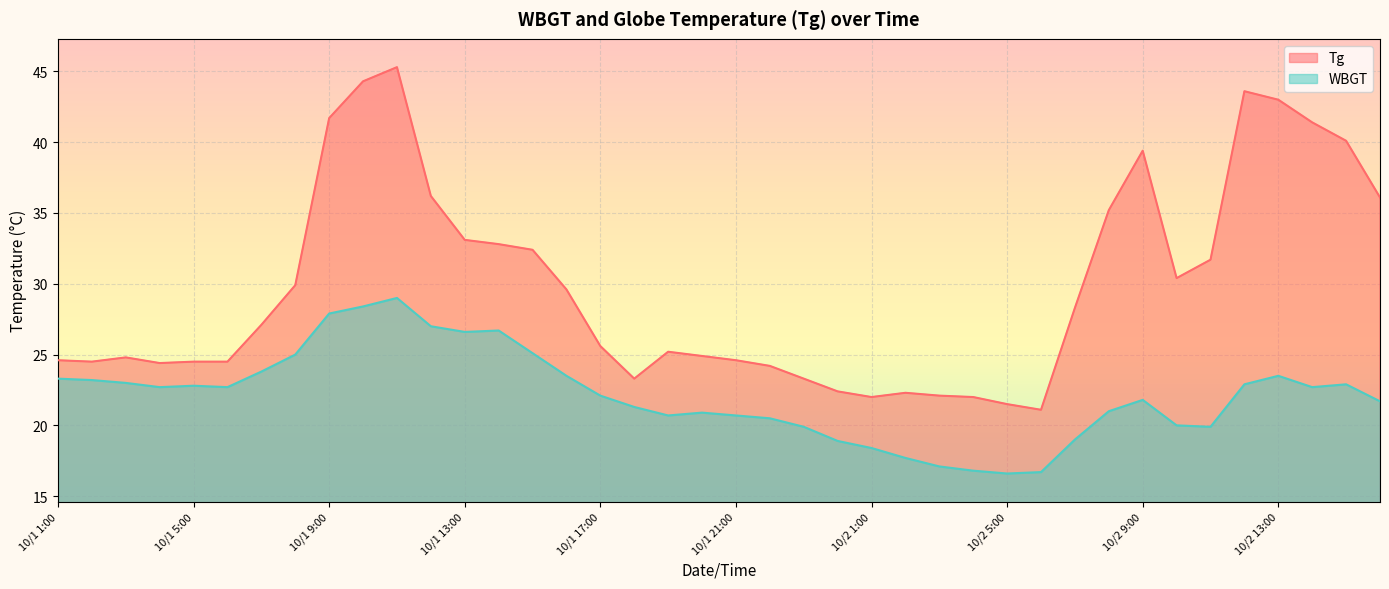

Reading left to right, transcribe all the data shown in this chart.

Tg: 10/1 1:00=24.6	10/1 2:00=24.5	10/1 3:00=24.8	10/1 4:00=24.4	10/1 5:00=24.5	10/1 6:00=24.5	10/1 7:00=27.1	10/1 8:00=29.9	10/1 9:00=41.7	10/1 10:00=44.3	10/1 11:00=45.3	10/1 12:00=36.2	10/1 13:00=33.1	10/1 14:00=32.8	10/1 15:00=32.4	10/1 16:00=29.6	10/1 17:00=25.6	10/1 18:00=23.3	10/1 19:00=25.2	10/1 20:00=24.9	10/1 21:00=24.6	10/1 22:00=24.2	10/1 23:00=23.3	10/1 24:00=22.4	10/2 1:00=22.0	10/2 2:00=22.3	10/2 3:00=22.1	10/2 4:00=22.0	10/2 5:00=21.5	10/2 6:00=21.1	10/2 7:00=28.3	10/2 8:00=35.2	10/2 9:00=39.4	10/2 10:00=30.4	10/2 11:00=31.7	10/2 12:00=43.6	10/2 13:00=43.0	10/2 14:00=41.4	10/2 15:00=40.1	10/2 16:00=36.1
WBGT: 10/1 1:00=23.3	10/1 2:00=23.2	10/1 3:00=23.0	10/1 4:00=22.7	10/1 5:00=22.8	10/1 6:00=22.7	10/1 7:00=23.8	10/1 8:00=25.0	10/1 9:00=27.9	10/1 10:00=28.4	10/1 11:00=29.0	10/1 12:00=27.0	10/1 13:00=26.6	10/1 14:00=26.7	10/1 15:00=25.1	10/1 16:00=23.5	10/1 17:00=22.1	10/1 18:00=21.3	10/1 19:00=20.7	10/1 20:00=20.9	10/1 21:00=20.7	10/1 22:00=20.5	10/1 23:00=19.9	10/1 24:00=18.9	10/2 1:00=18.4	10/2 2:00=17.7	10/2 3:00=17.1	10/2 4:00=16.8	10/2 5:00=16.6	10/2 6:00=16.7	10/2 7:00=19.0	10/2 8:00=21.0	10/2 9:00=21.8	10/2 10:00=20.0	10/2 11:00=19.9	10/2 12:00=22.9	10/2 13:00=23.5	10/2 14:00=22.7	10/2 15:00=22.9	10/2 16:00=21.7